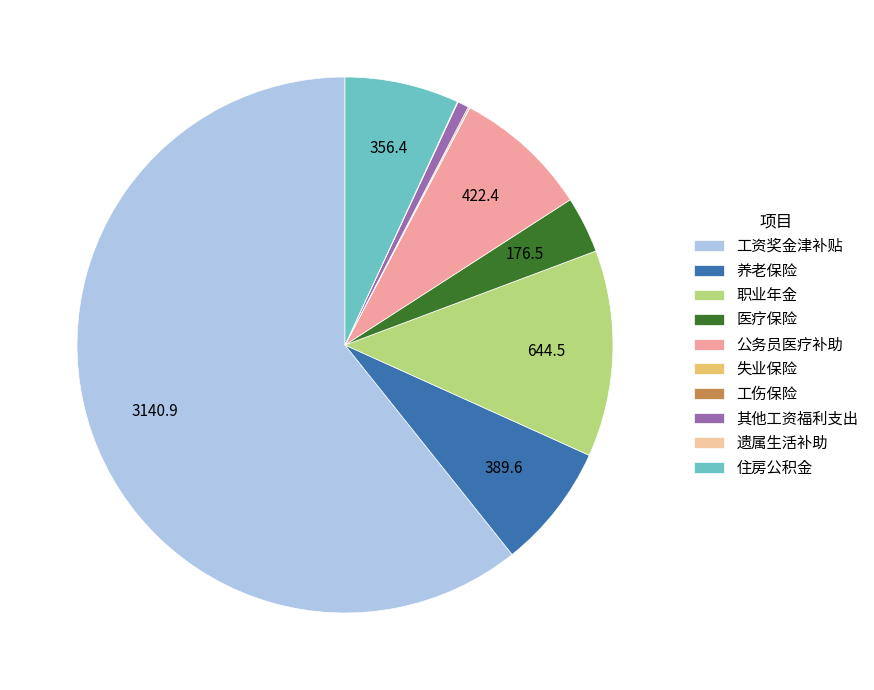

What percentage is the 职业年金 slice, to the nearest percent?

12%